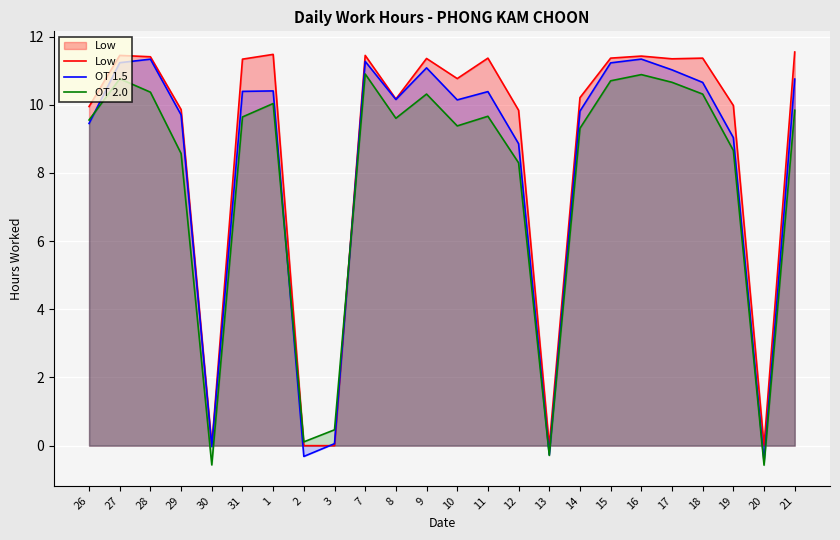

At which category does OT 2.0 reach its first local valley?

30